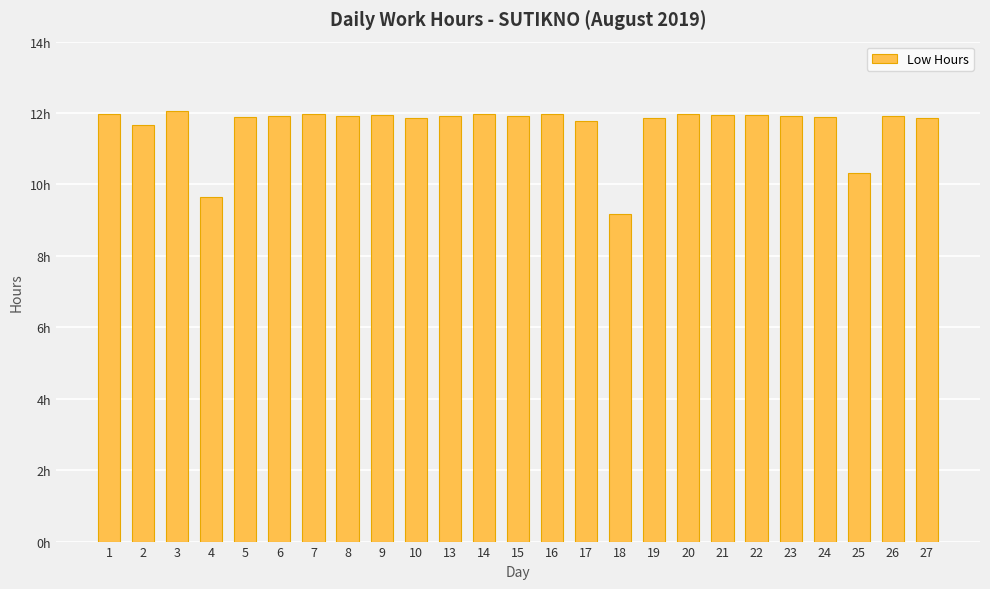

Reading right to left, list all the values displayed in this chart.

11.9	11.9	10.3	11.9	11.9	11.9	11.9	12.0	11.9	9.2	11.8	12.0	11.9	12.0	11.9	11.8	11.9	11.9	12.0	11.9	11.9	9.7	12.1	11.7	12.0